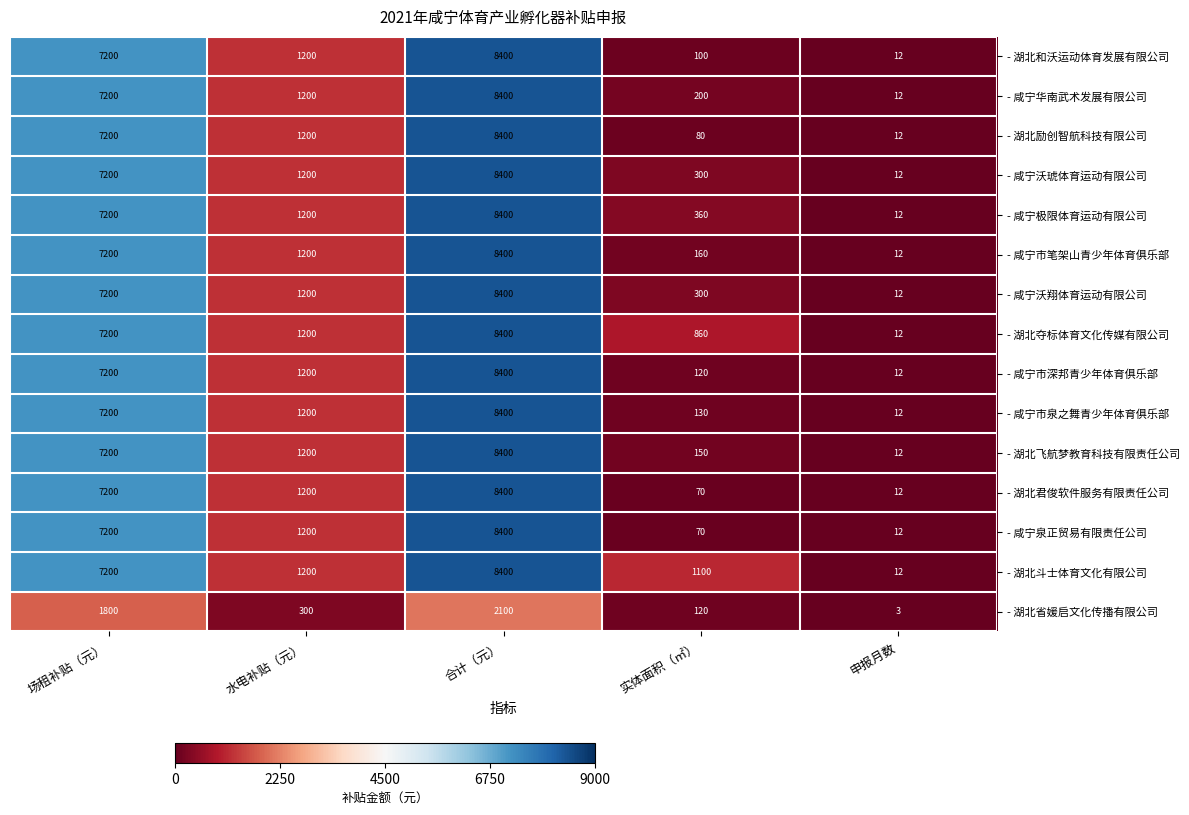

What is the difference between the highest and lowest values at 合计（元）?

6300